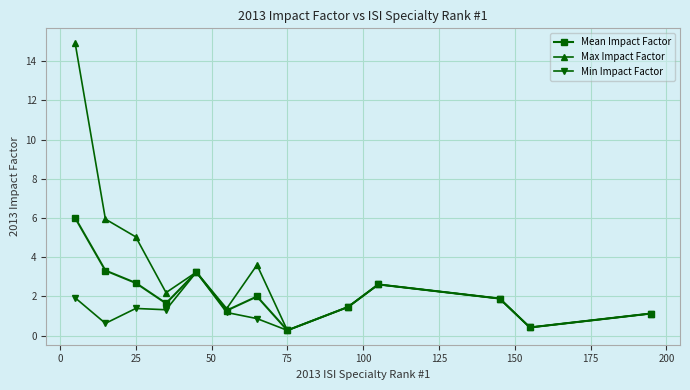

Which series has the largest range (max minus min)?

Max Impact Factor